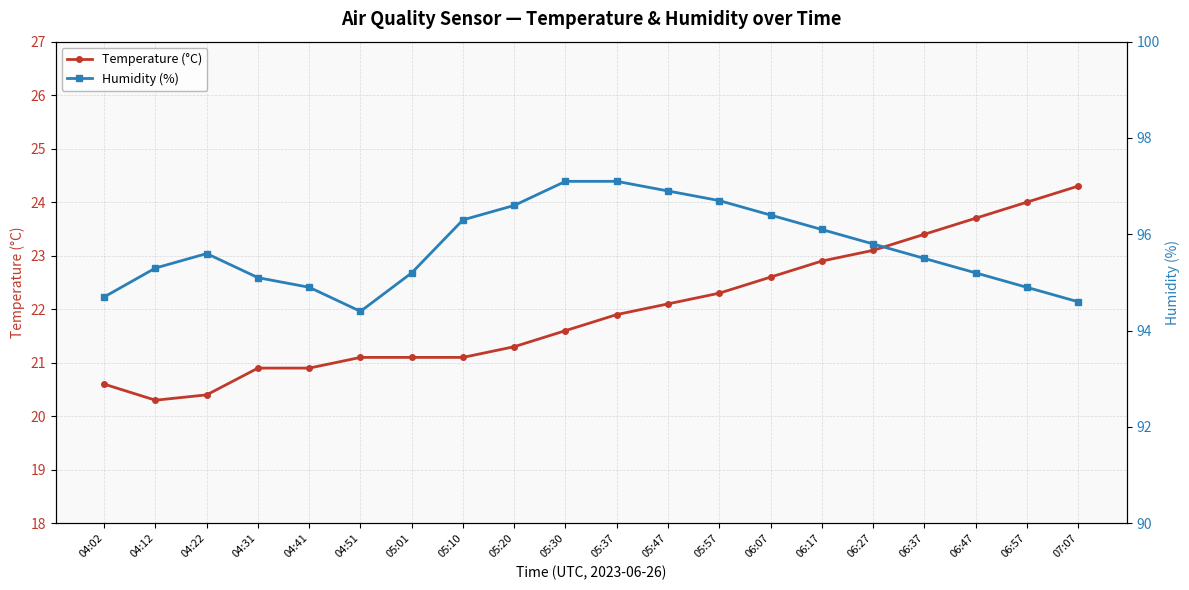

What is the value of the Temperature (°C) point at the 12th from the left?

22.1